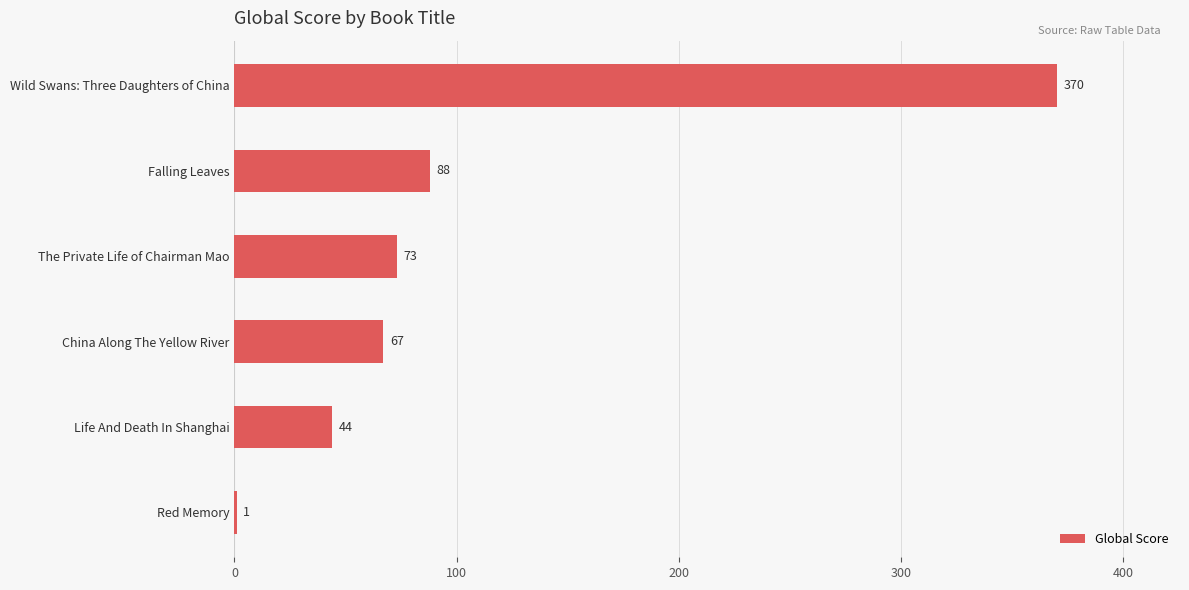

Which has a higher value, Life And Death In Shanghai or Red Memory?

Life And Death In Shanghai